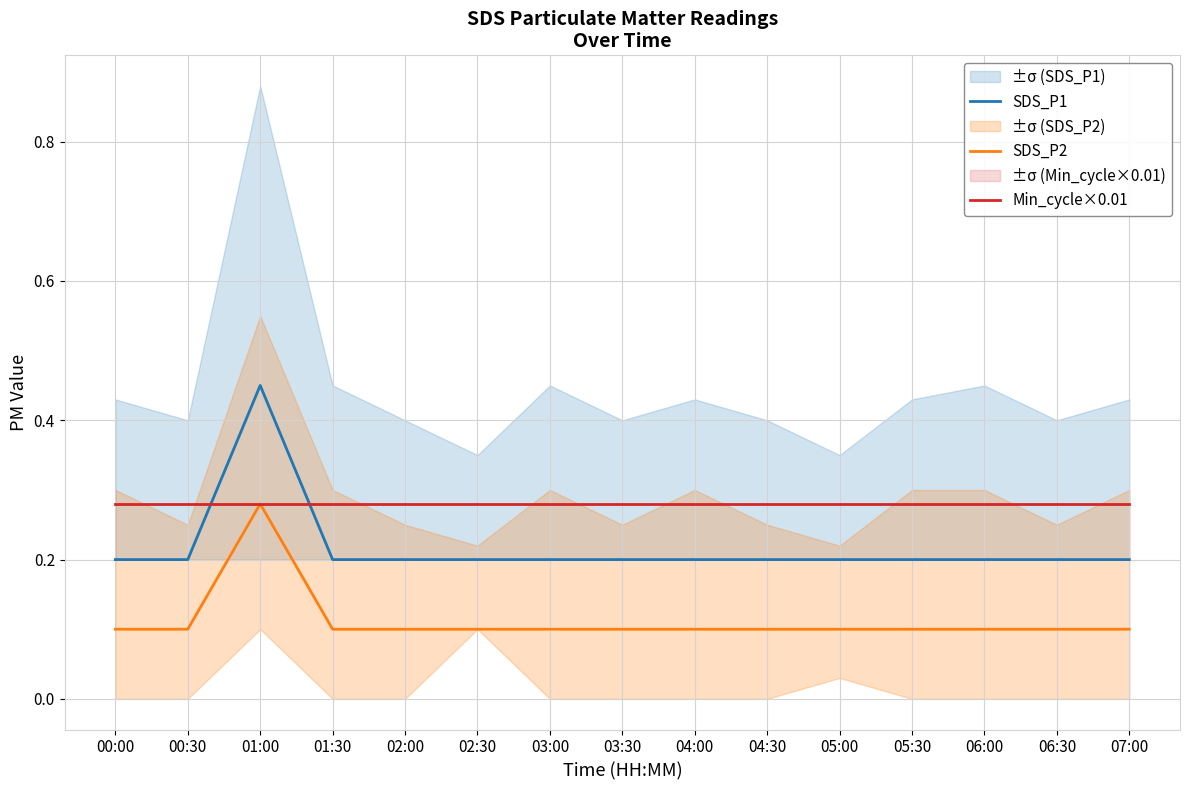

Reading left to right, extract all data points from this chart.

SDS_P1: 0.2	0.2	0.5	0.2	0.2	0.2	0.2	0.2	0.2	0.2	0.2	0.2	0.2	0.2	0.2
SDS_P2: 0.1	0.1	0.3	0.1	0.1	0.1	0.1	0.1	0.1	0.1	0.1	0.1	0.1	0.1	0.1
Min_cycle×0.01: 0.3	0.3	0.3	0.3	0.3	0.3	0.3	0.3	0.3	0.3	0.3	0.3	0.3	0.3	0.3